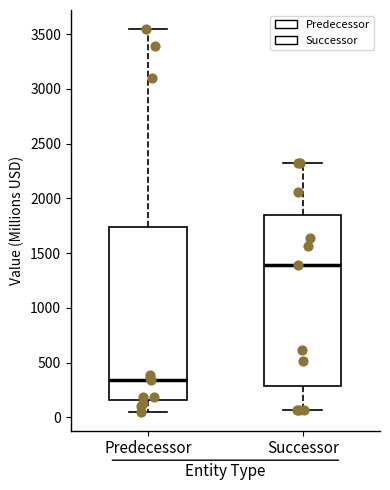

Which box has the highest median line?

Successor